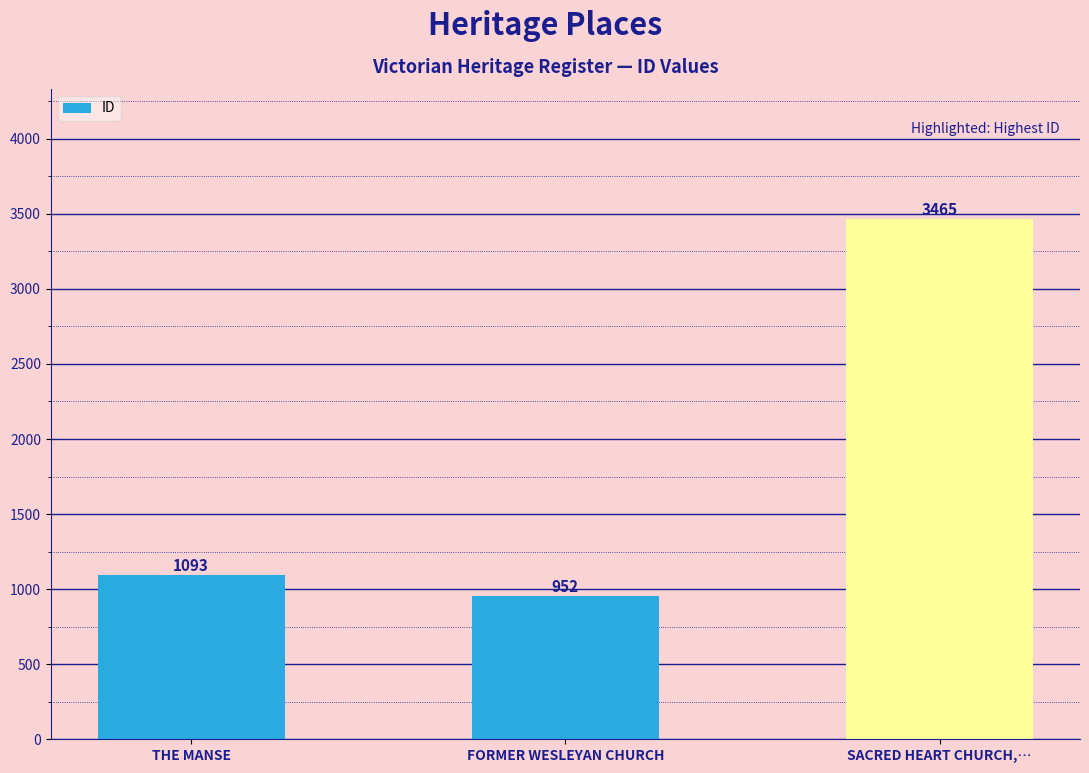

Approximately how many times larger is the value at FORMER WESLEYAN CHURCH compared to SACRED HEART CHURCH,…?

0.3